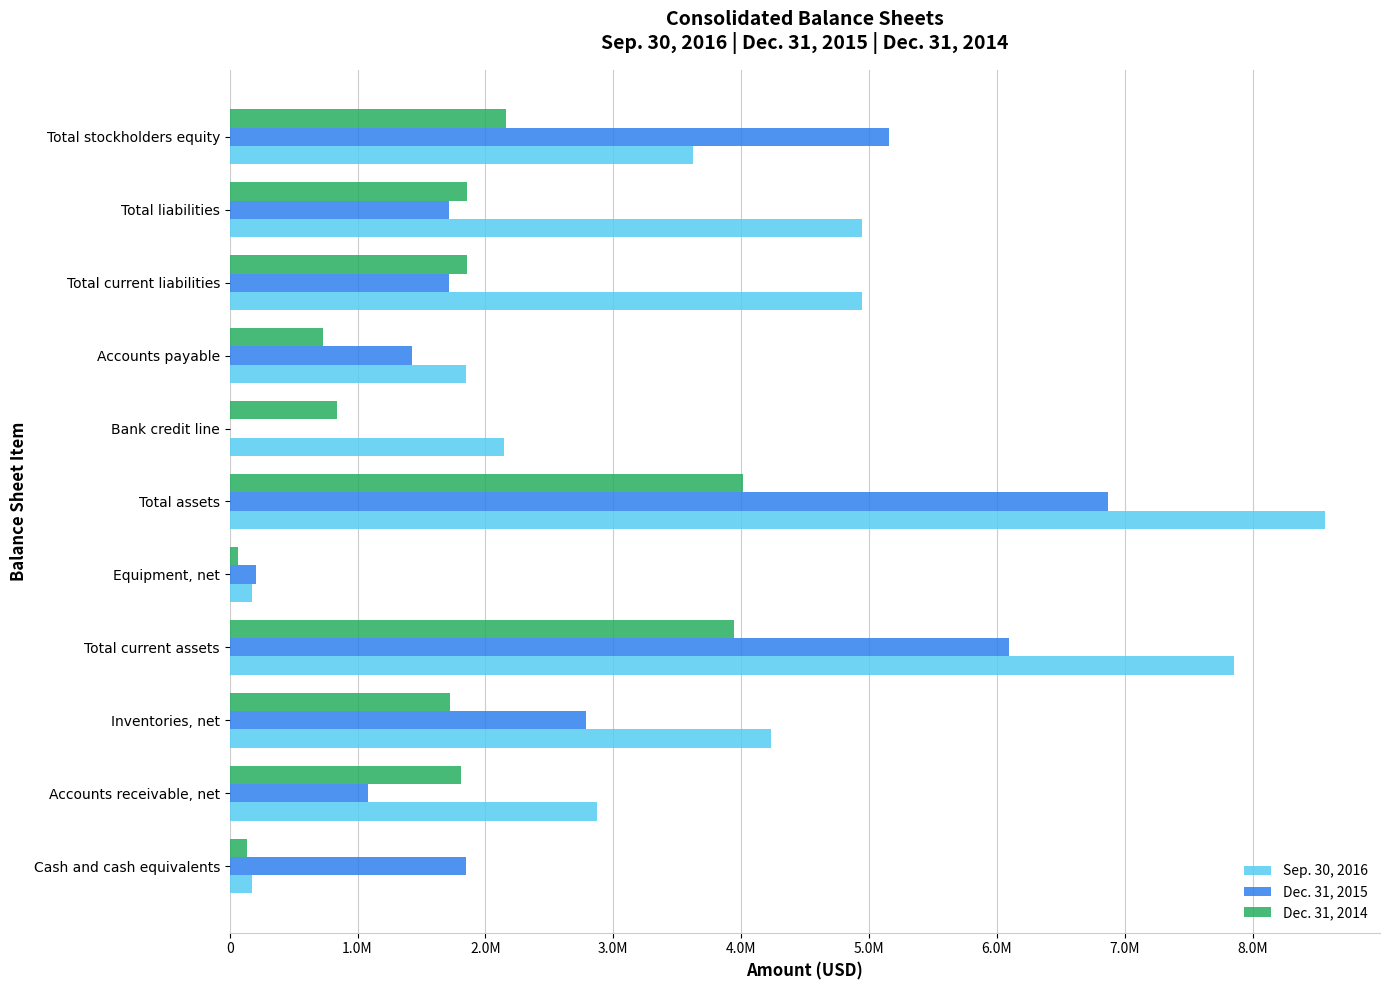

List the series in order of their peak value, highest first.

Sep. 30, 2016, Dec. 31, 2015, Dec. 31, 2014